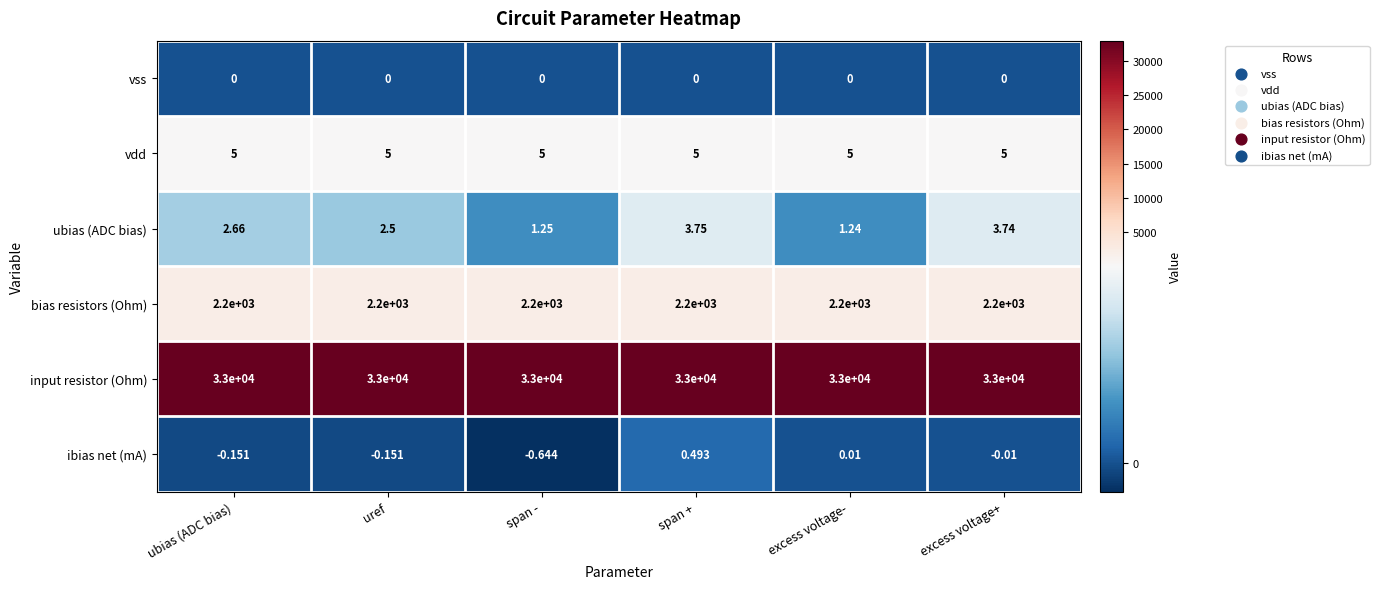

Between ubias (ADC bias) and excess voltage+, which series saw the biggest shift?

ubias (ADC bias)